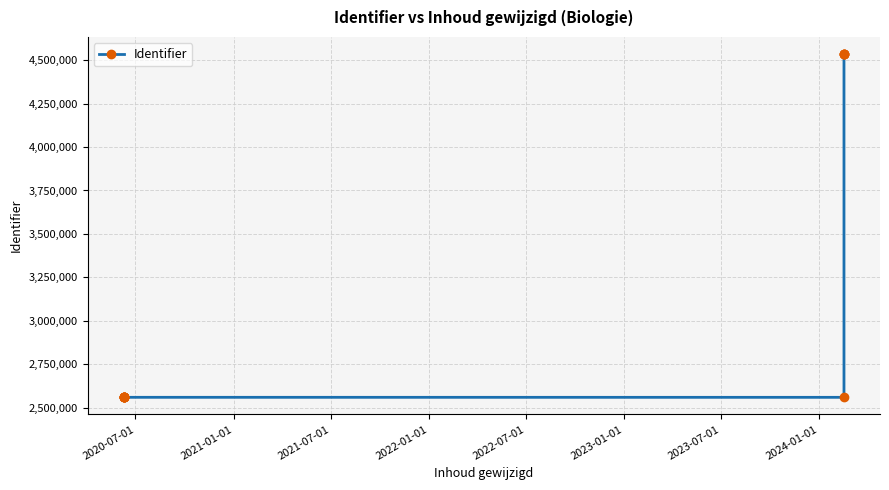

How many data points are less than 2558825?

6